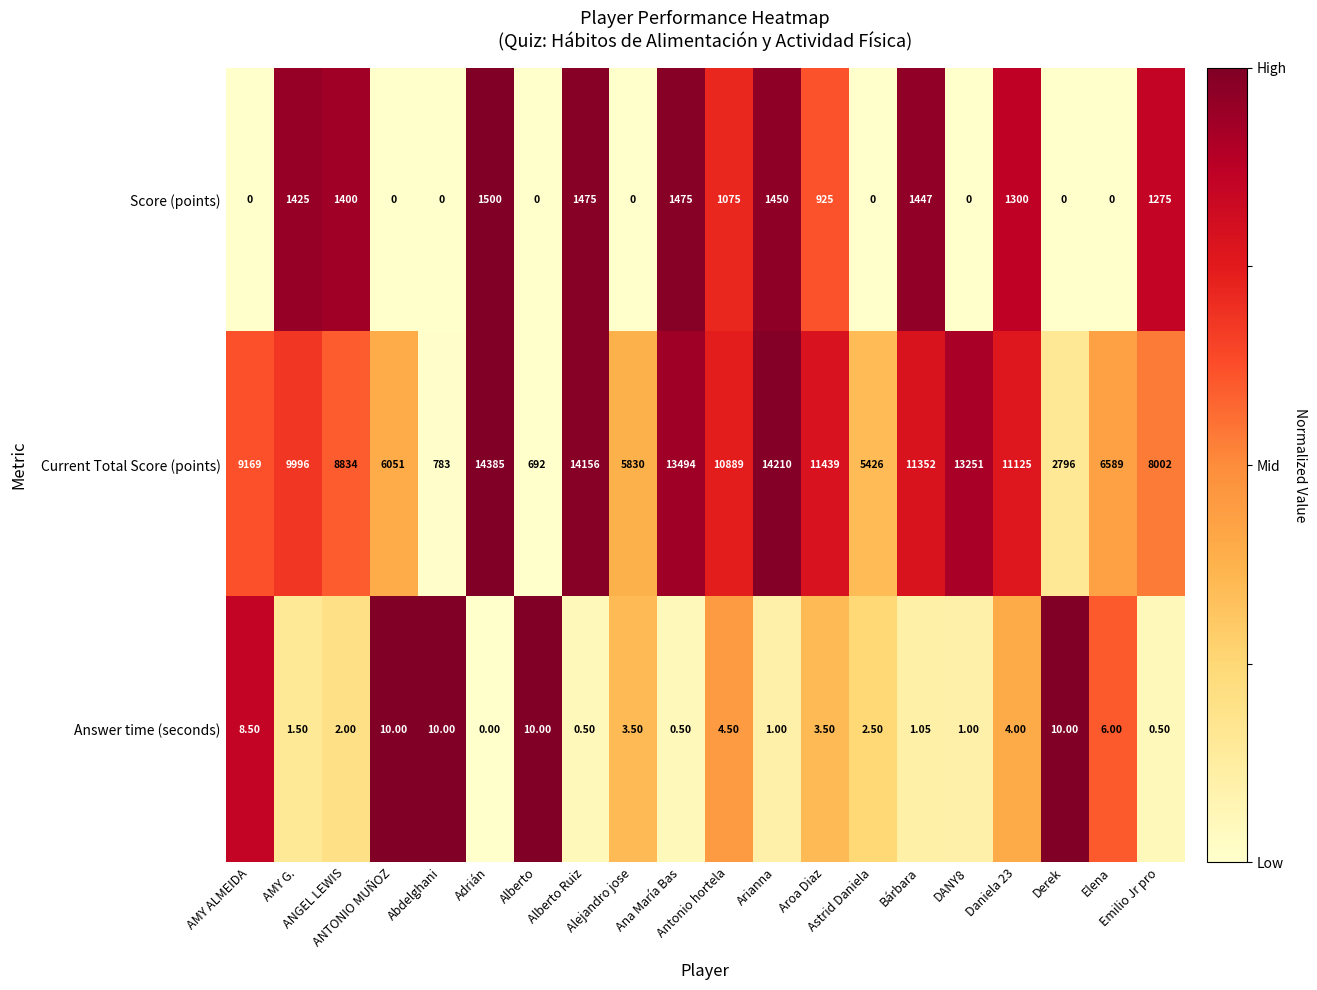

Rank the series by their maximum value, from highest to lowest.

Current Total Score (points), Score (points), Answer time (seconds)